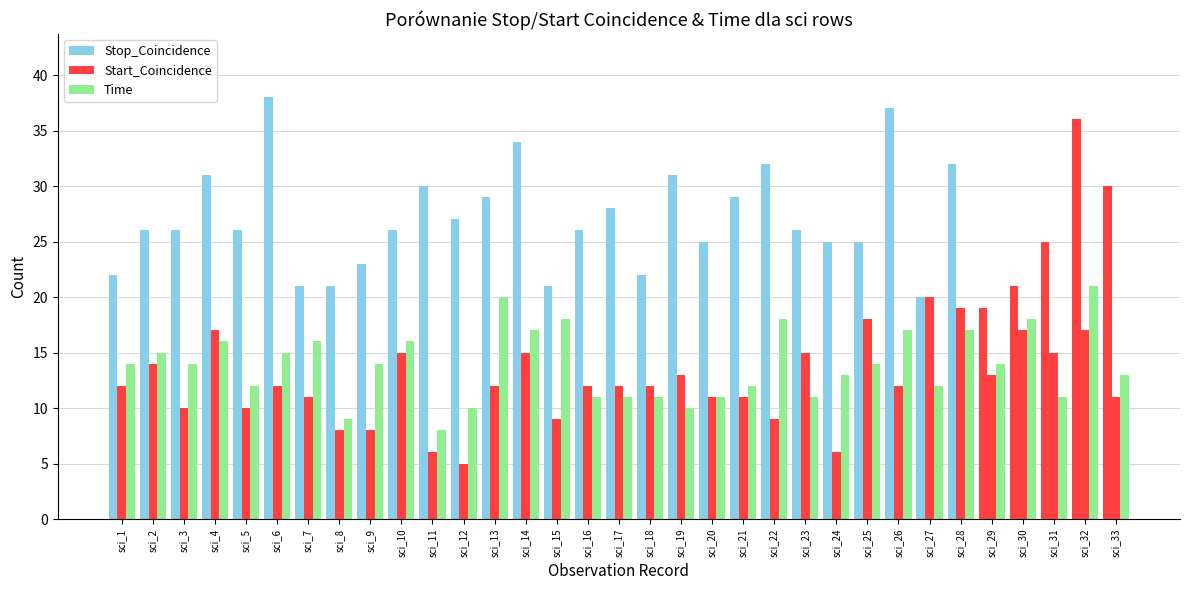

At how many categories does at least one series exceed 7?

33